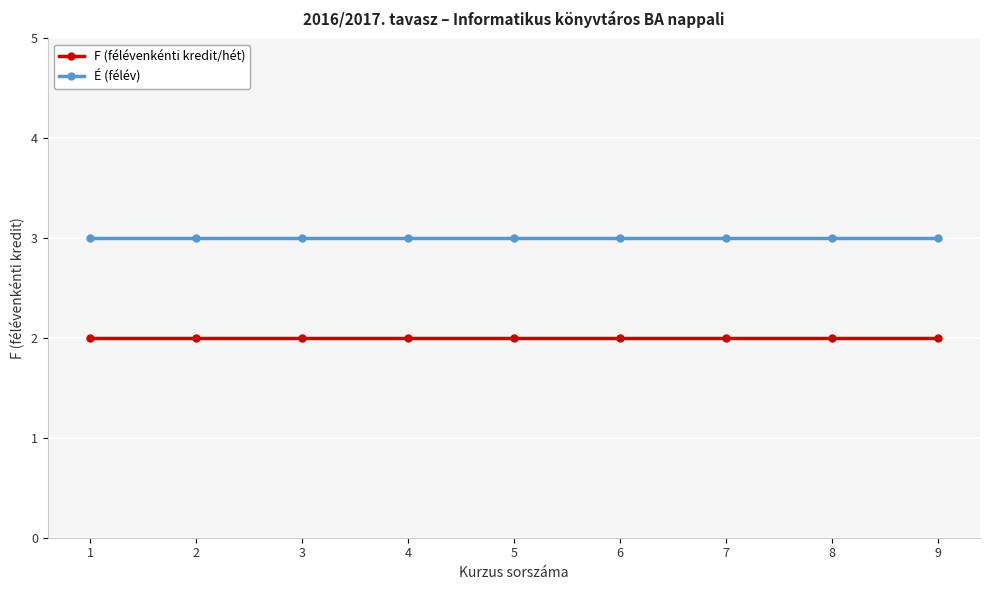

Reading left to right, list all the values displayed in this chart.

F (félévenkénti kredit/hét): 2	2	2	2	2	2	2	2	2
É (félév): 3	3	3	3	3	3	3	3	3